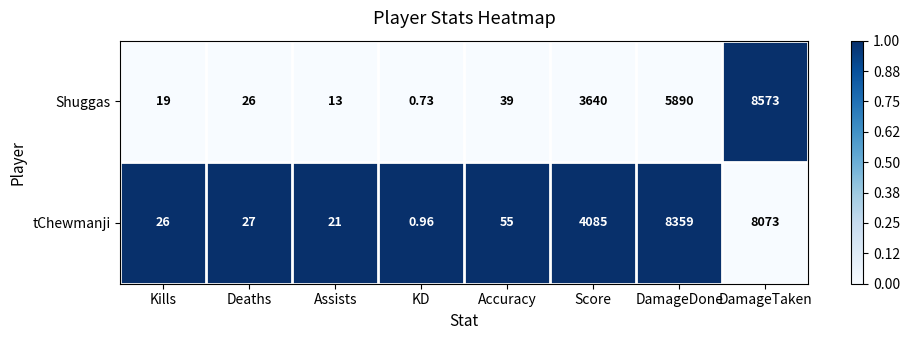

List the series in order of their peak value, highest first.

Shuggas, tChewmanji